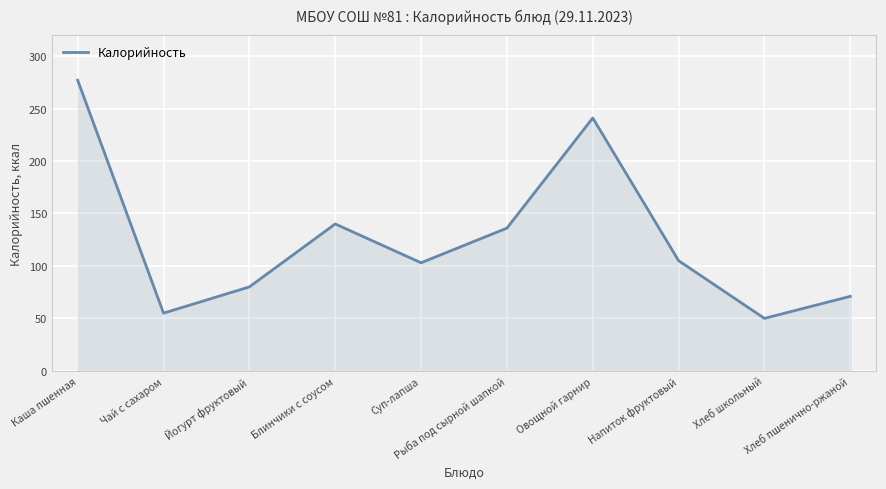

What is the maximum value shown in the chart?

277